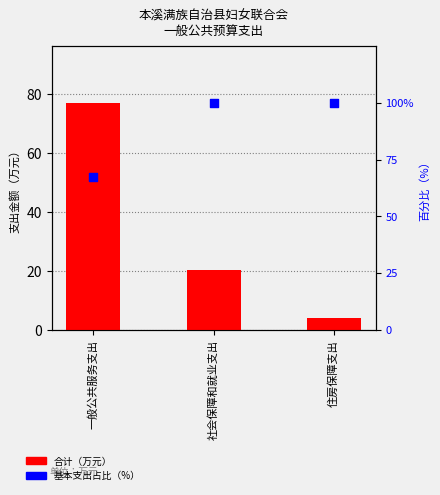

Which series has the largest total across all categories?

基本支出占比（%）